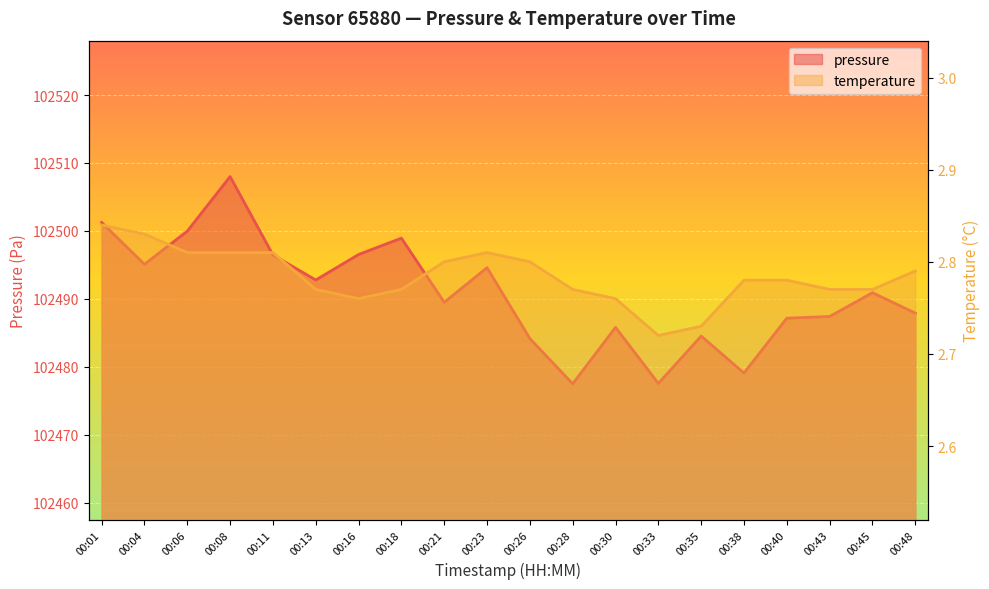

Which label corresponds to the smallest value in the chart?

00:33